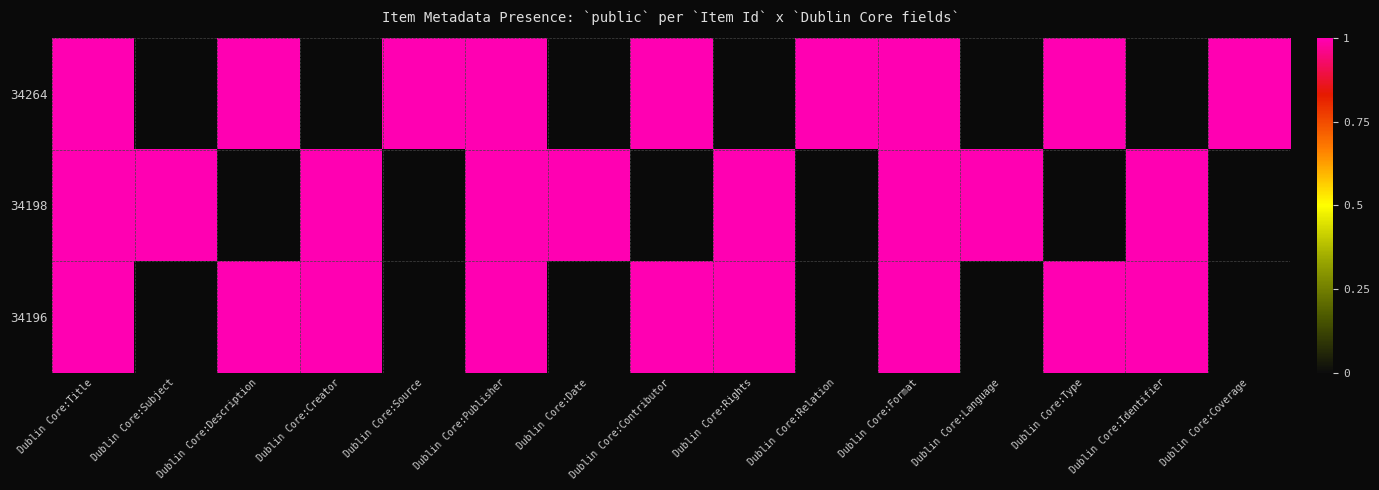

True or false: 34196 has a value of -1 at Dublin Core:Relation.

False